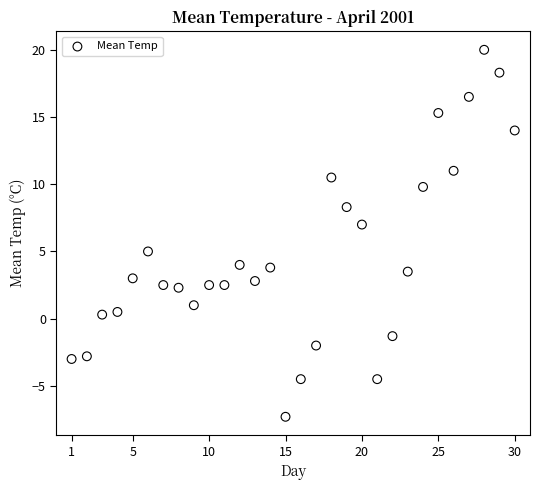

What is the range of Y values (max minus min)?

27.3